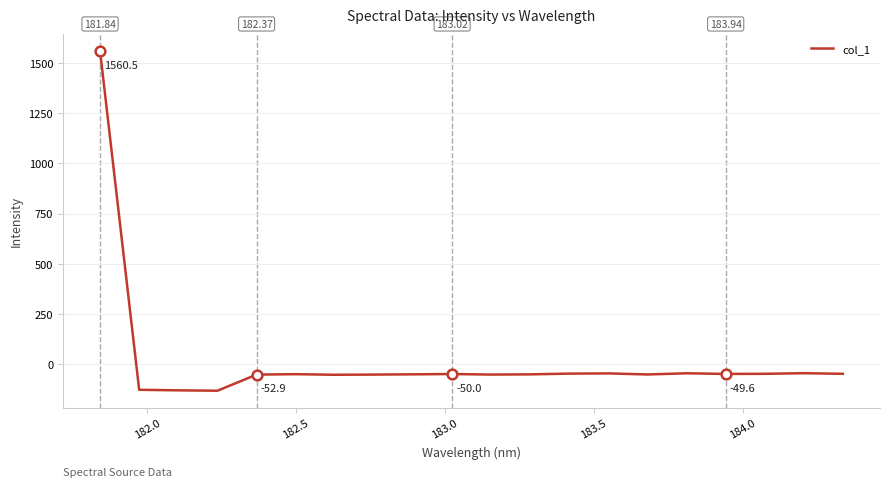

What is the minimum value shown in the chart?

-133.3